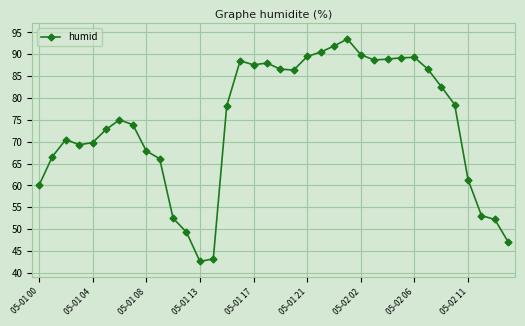

What is the average value?

74.1